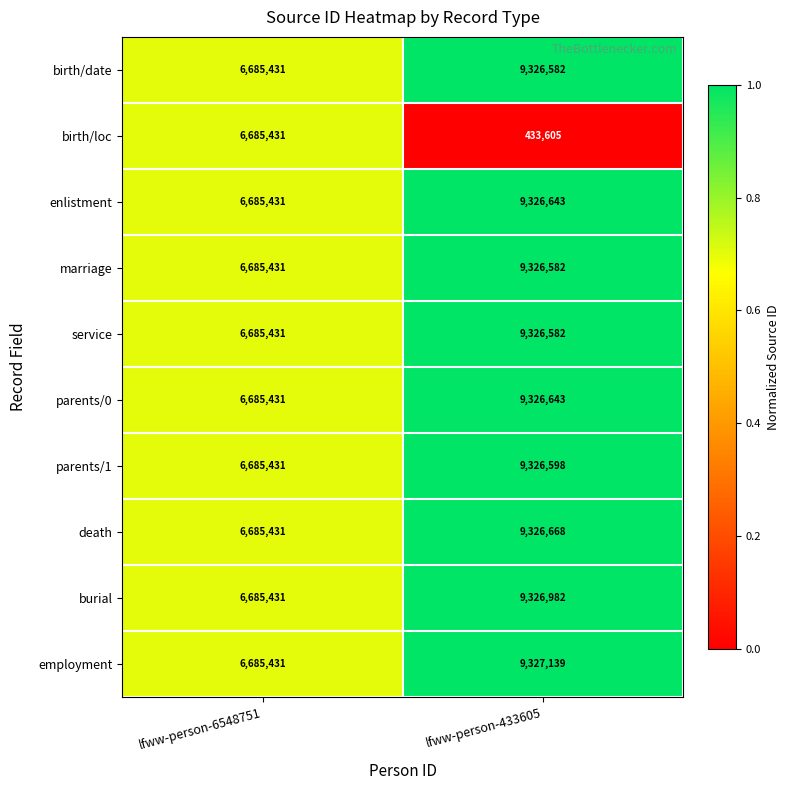

Which label corresponds to the smallest value in the chart?

lfww-person-433605